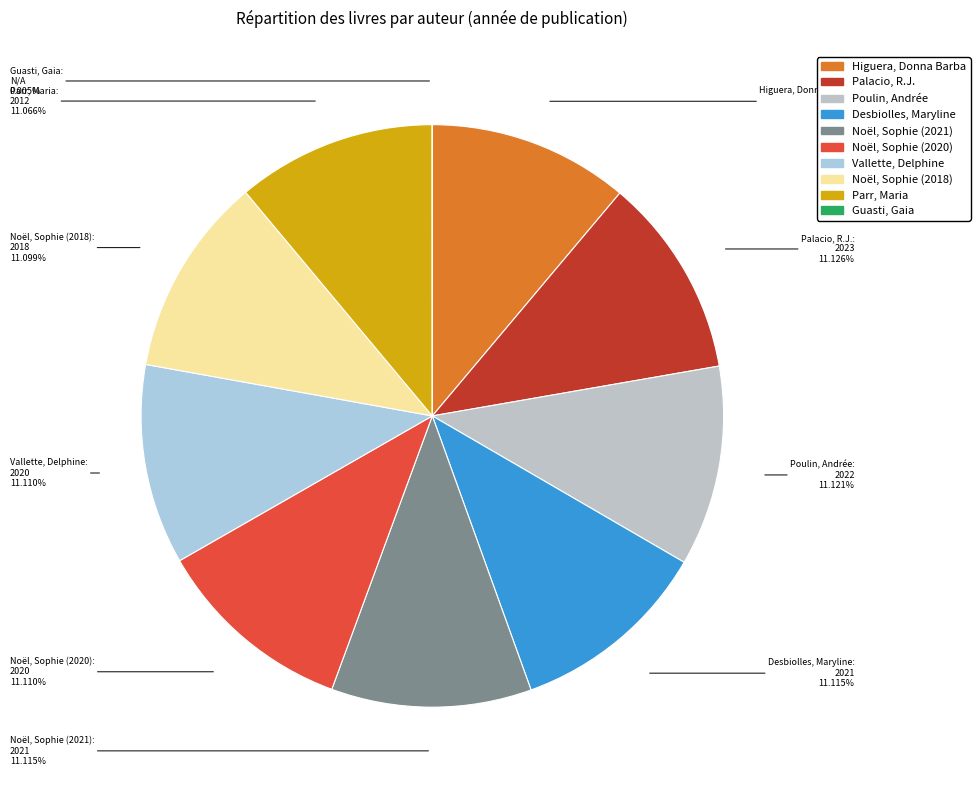

Is Desbiolles, Maryline the majority of the pie?

No